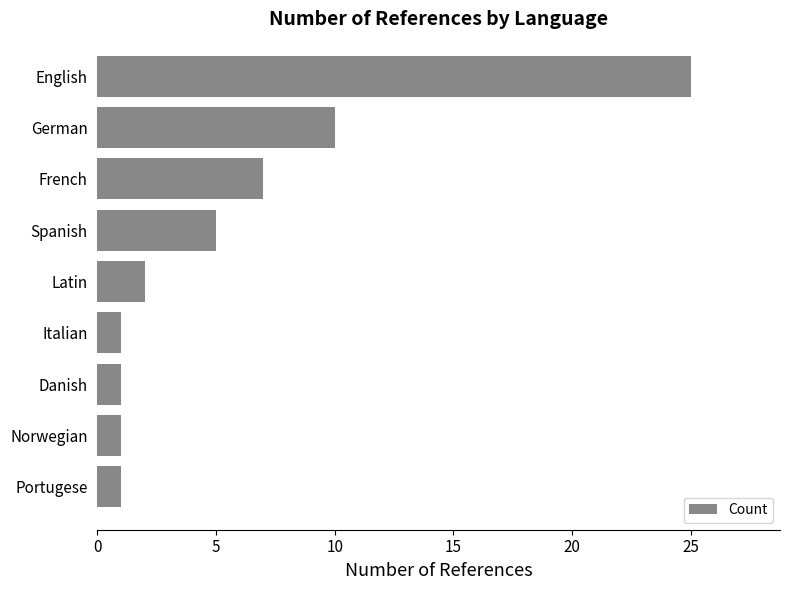

What is the difference between the maximum and minimum values?

24